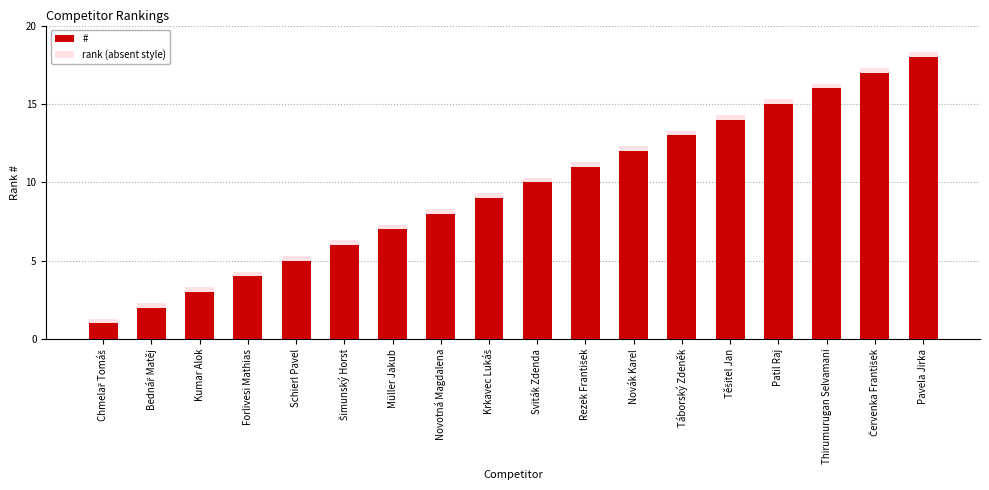

At which label is # closest to 9?

Krkavec Lukáš